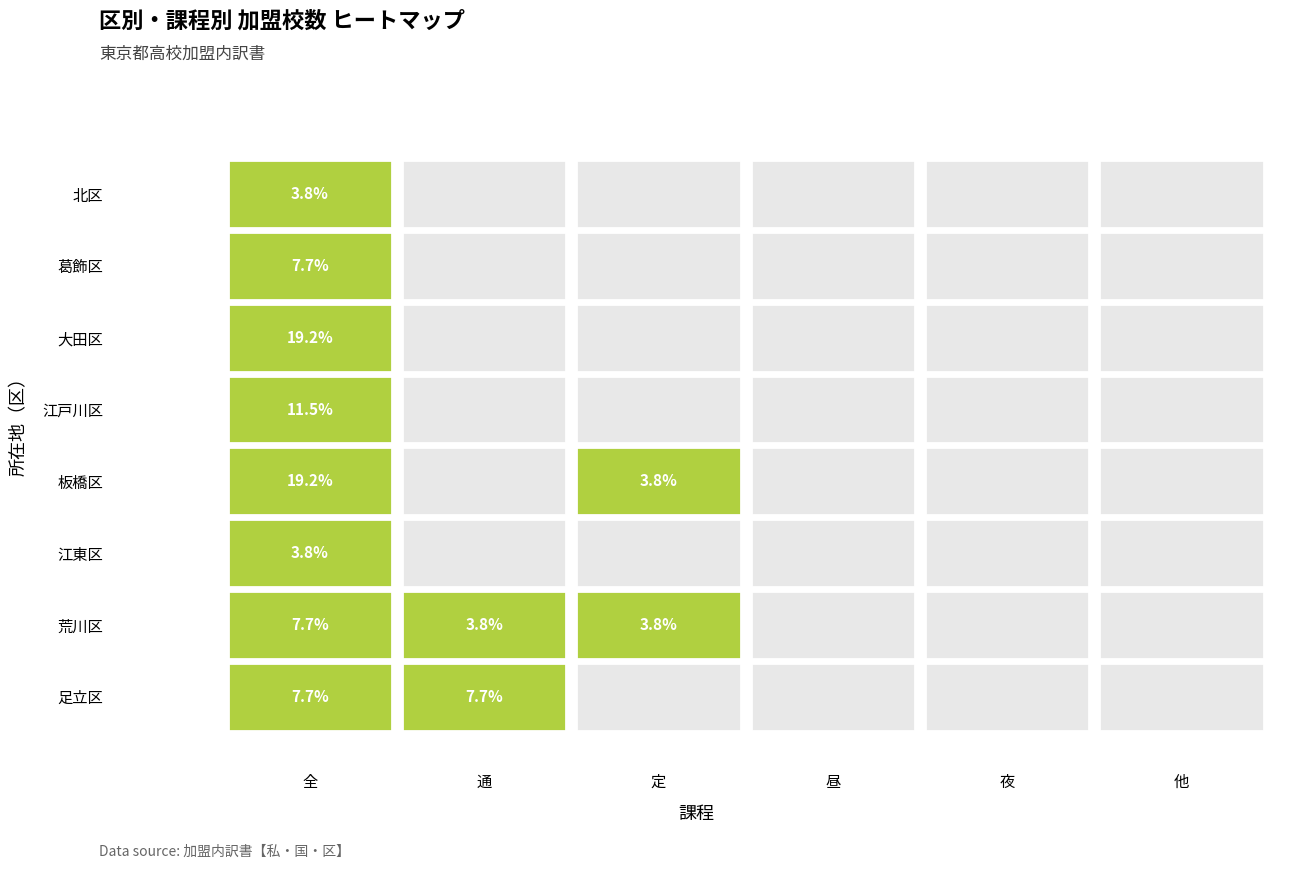

Reading left to right, list all the values displayed in this chart.

足立区: 0=2	1=2	2=0	3=0	4=0	5=0
荒川区: 0=2	1=1	2=1	3=0	4=0	5=0
江東区: 0=1	1=0	2=0	3=0	4=0	5=0
板橋区: 0=5	1=0	2=1	3=0	4=0	5=0
江戸川区: 0=3	1=0	2=0	3=0	4=0	5=0
大田区: 0=5	1=0	2=0	3=0	4=0	5=0
葛飾区: 0=2	1=0	2=0	3=0	4=0	5=0
北区: 0=1	1=0	2=0	3=0	4=0	5=0